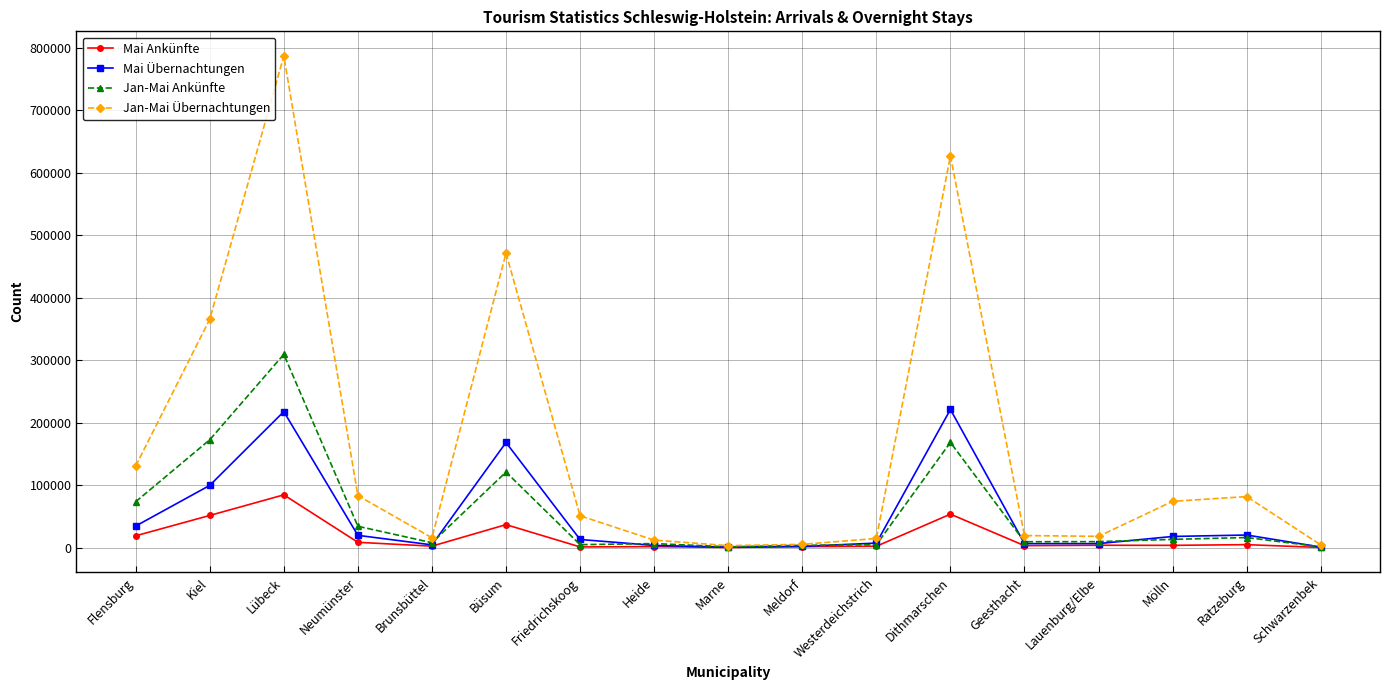

At which label is Jan-Mai Übernachtungen closest to 395114?

Kiel